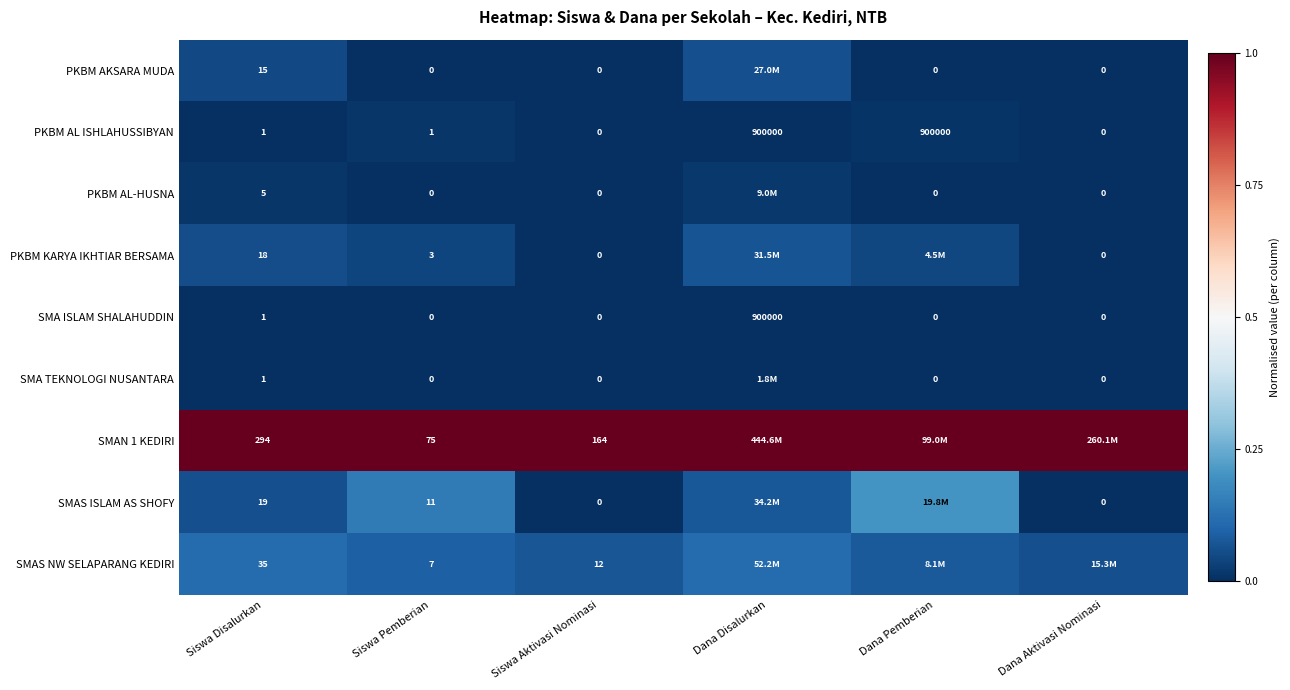

Is the value of PKBM KARYA IKHTIAR BERSAMA at Siswa Disalurkan greater than the value of SMA TEKNOLOGI NUSANTARA at Siswa Pemberian?

Yes